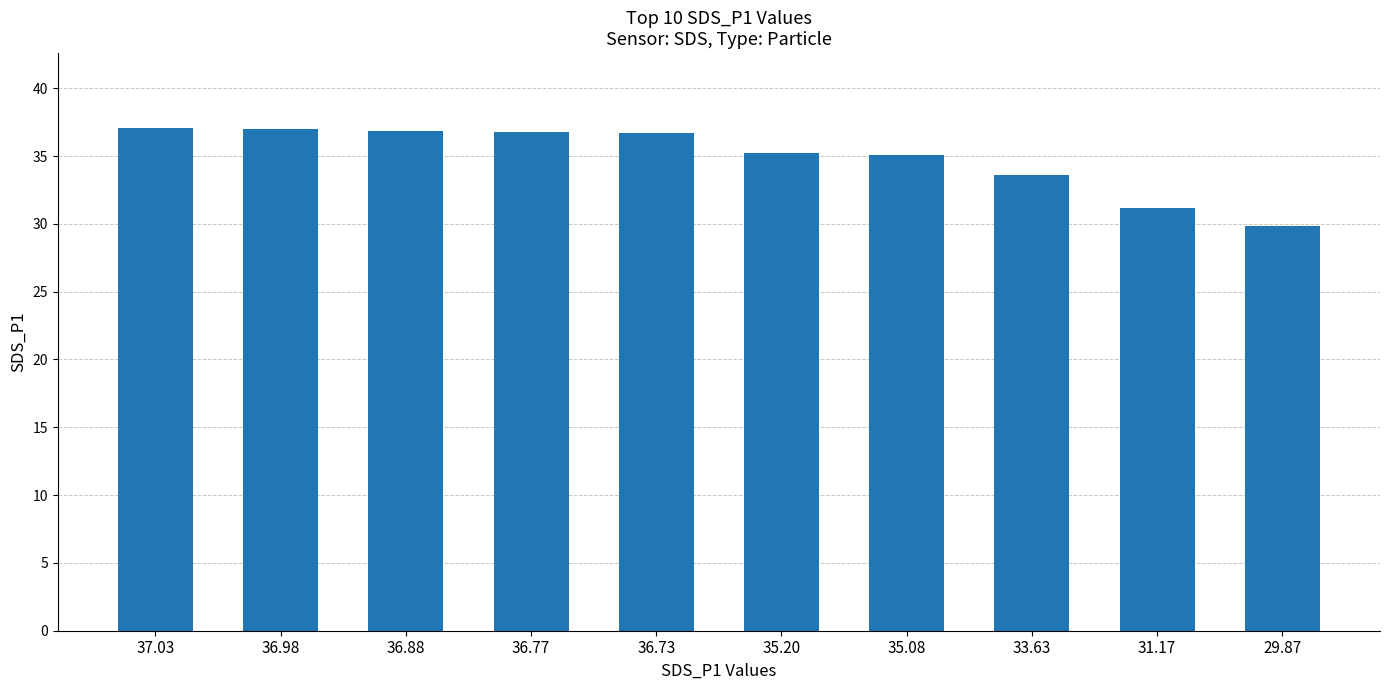

What is the change in value from 36.77 to 31.17?

-5.6